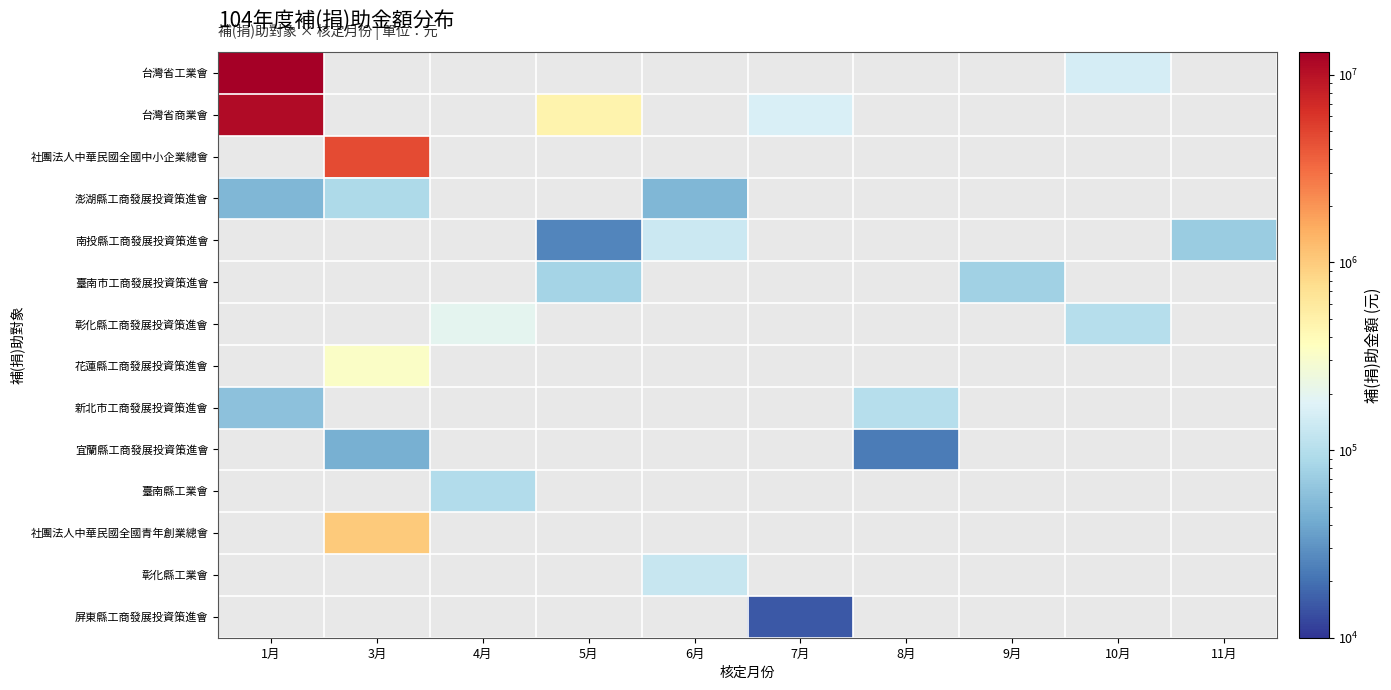

What is the difference between the highest and lowest values at 7月?

162200